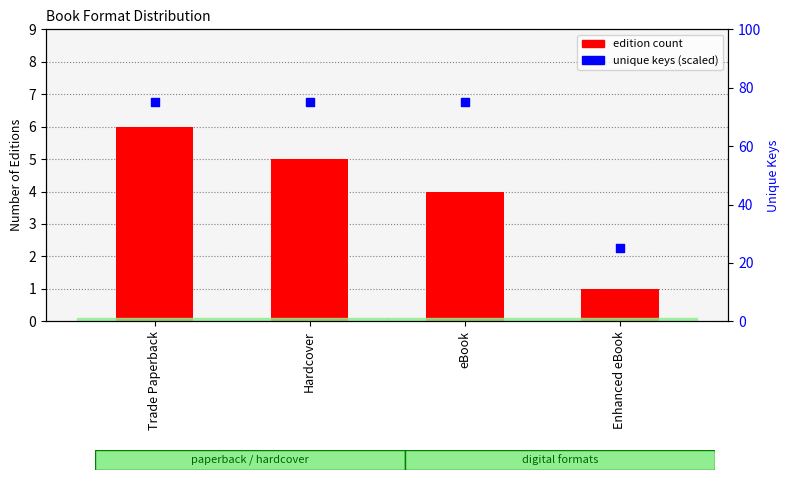

Which series contains the highest Y value?

unique keys (scaled)